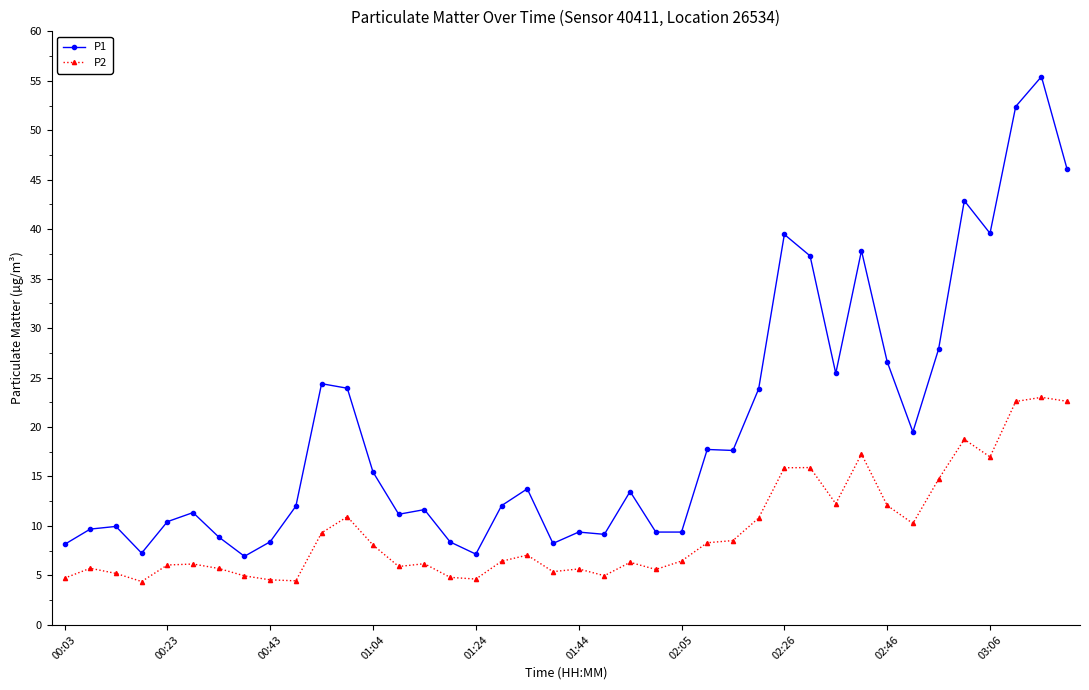

What is the value of the P2 point at the 1st from the left?

4.7